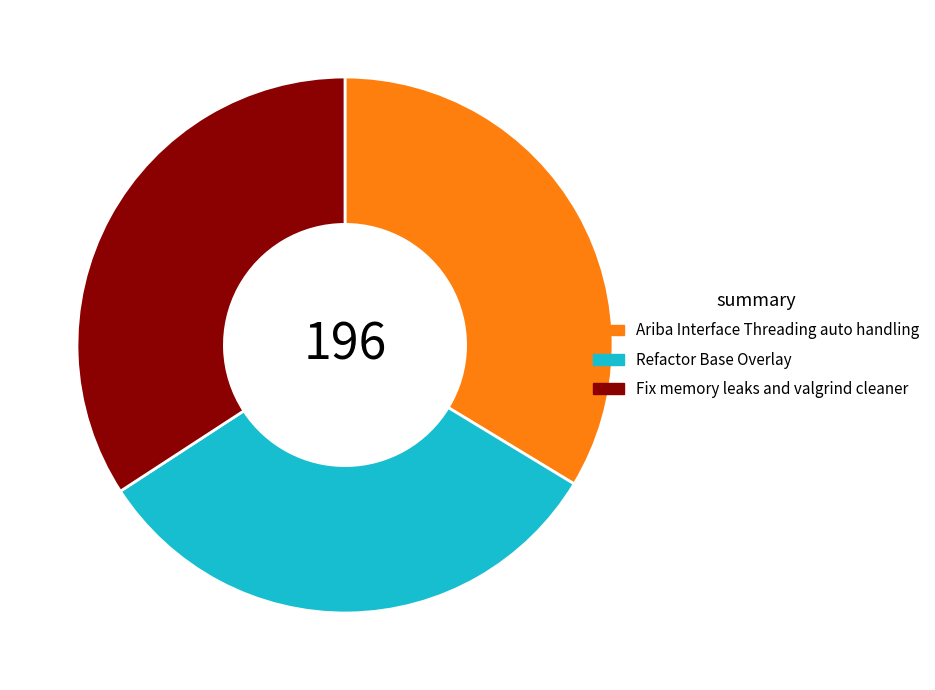

How many segments does this pie chart have?

3